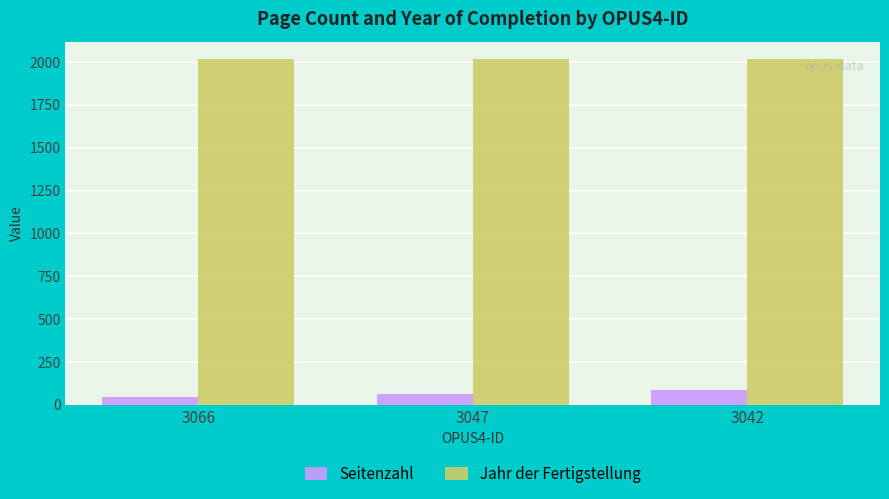

True or false: Jahr der Fertigstellung has a value of 3376 at 3047.

False